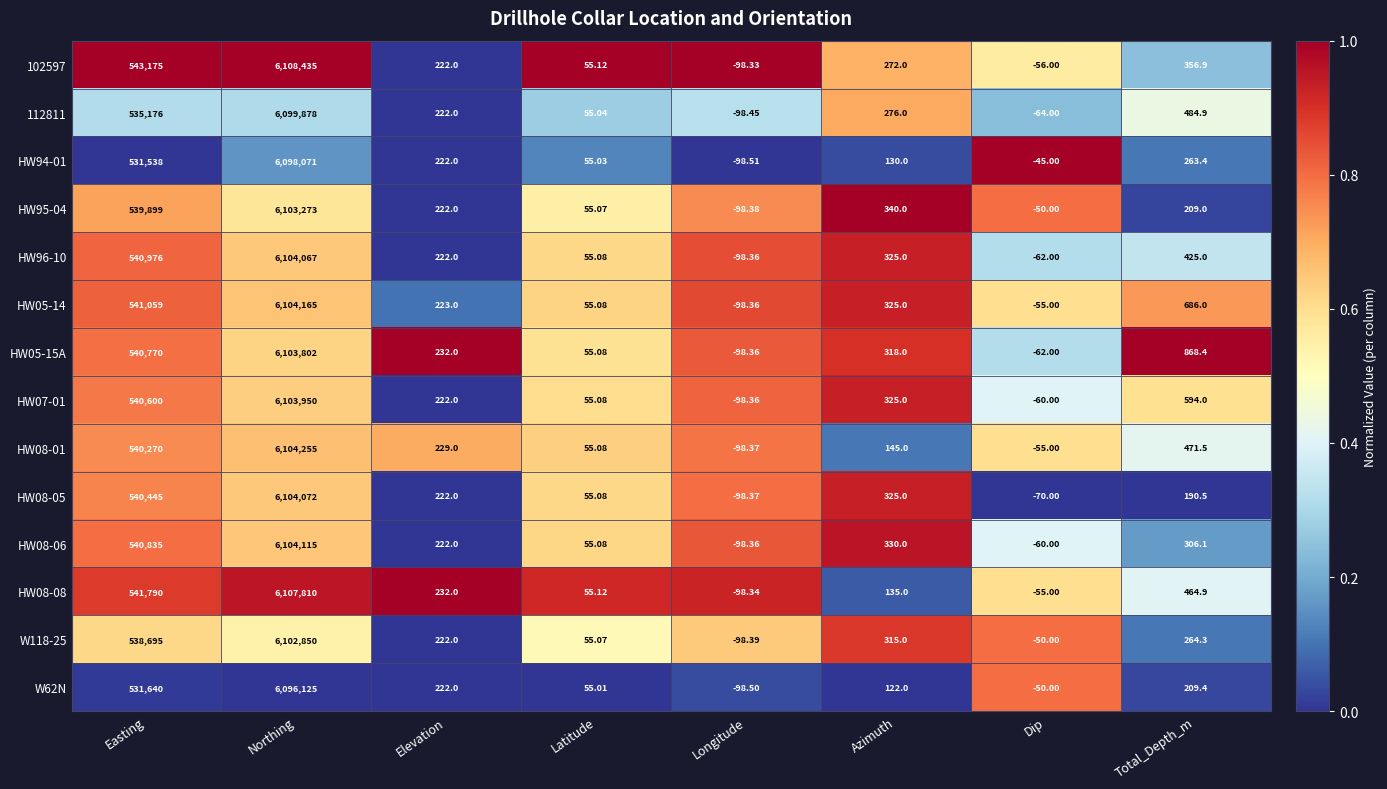

Which category has the highest value in the W62N series?

Northing